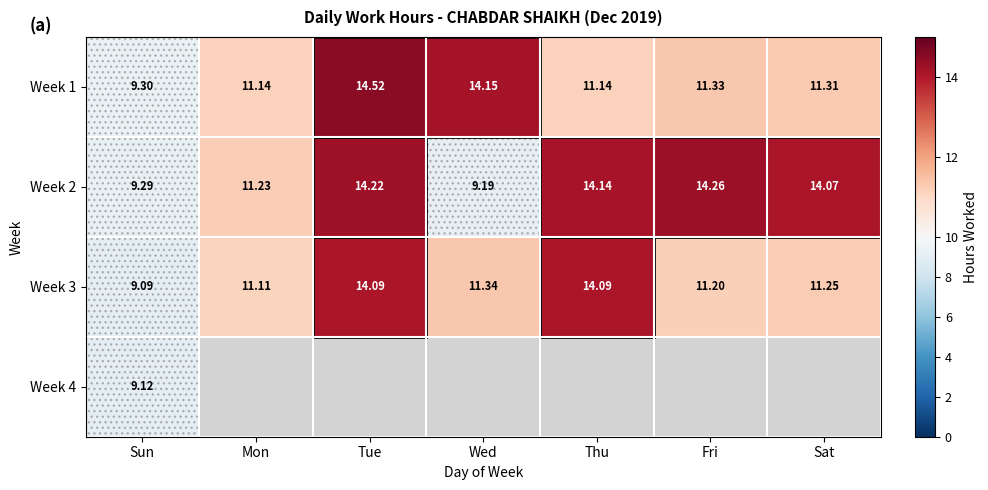

At which label does Week 2 first exceed 14?

Tue